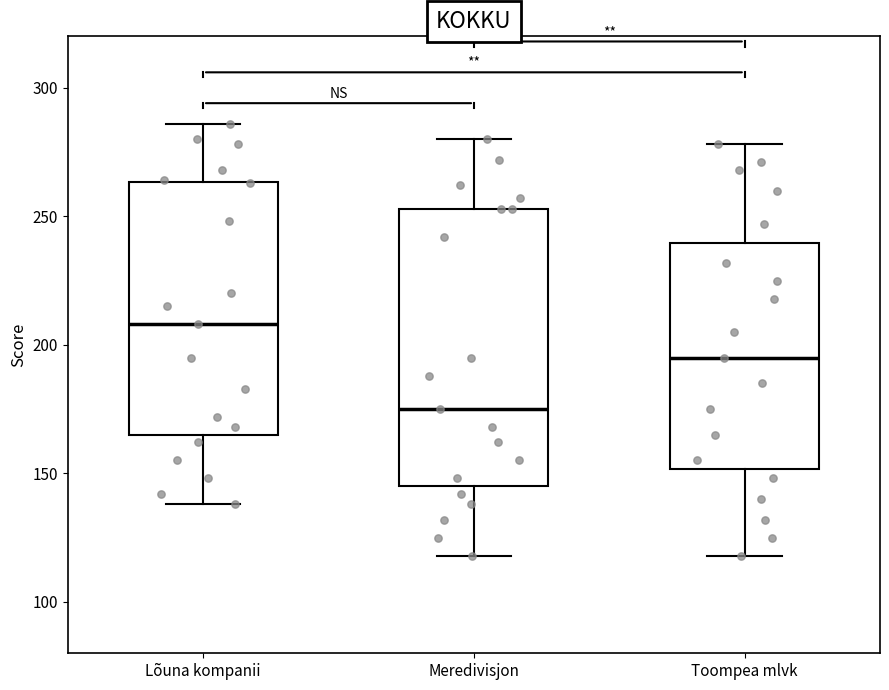

Where does the lower whisker of the box for Meredivisjon end on the y-axis? The values are not printed on the chart, so give them approximately, as read against the axis.

120